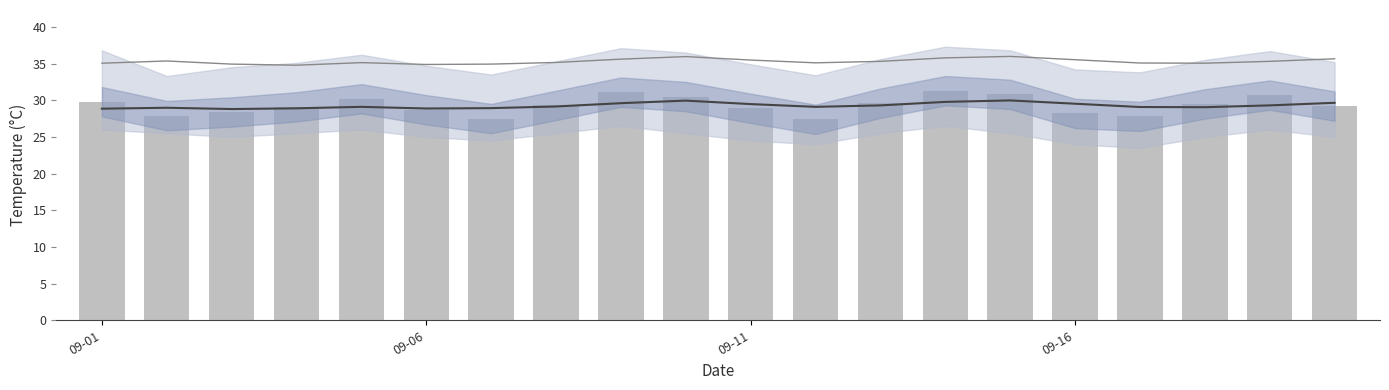

At how many categories does at least one series exceed 34?

20